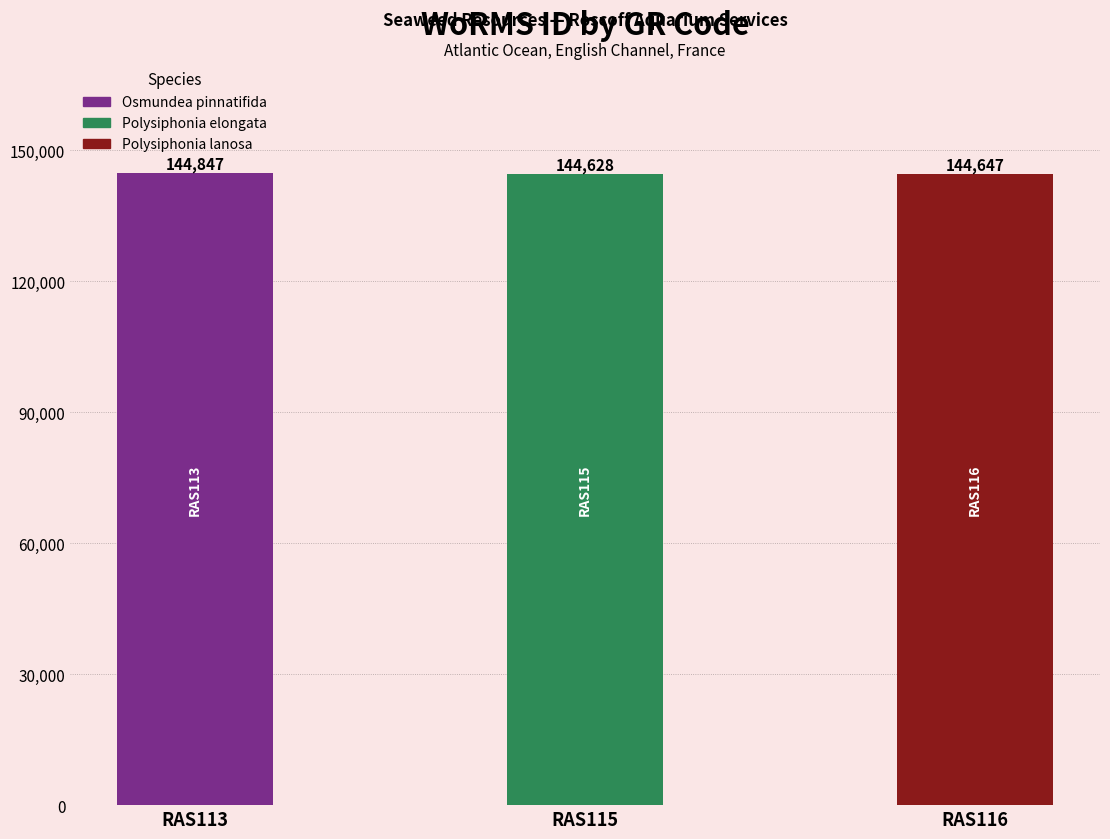

The value at RAS115 is 91857. True or false?

False